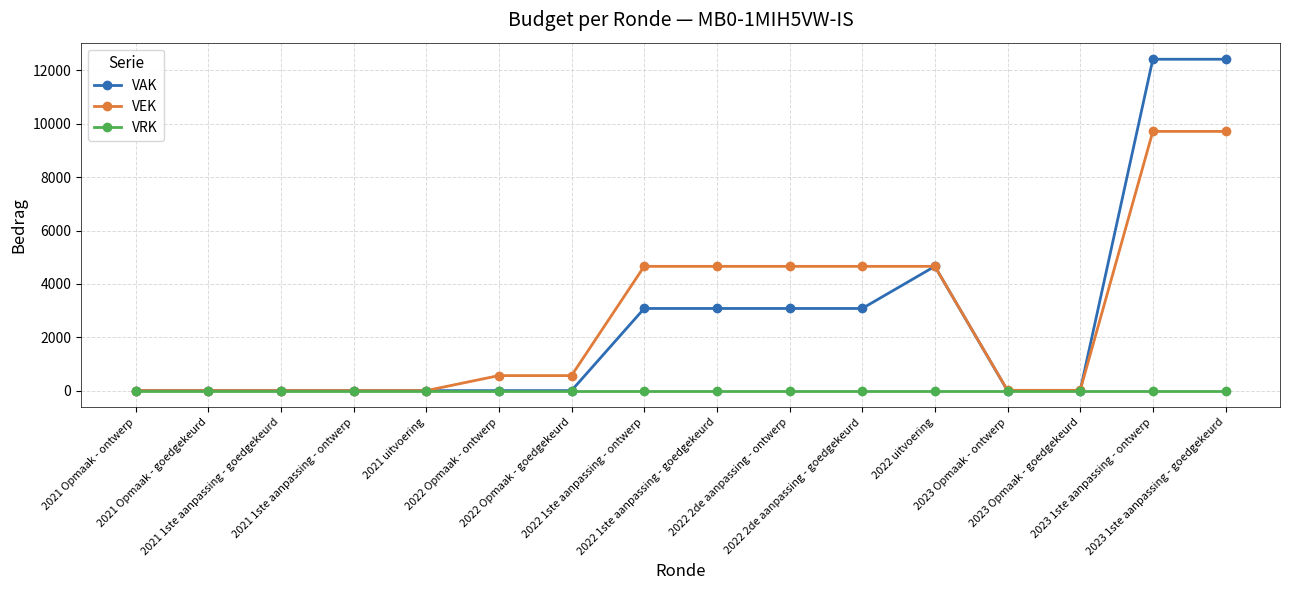

Which series has the largest range (max minus min)?

VAK